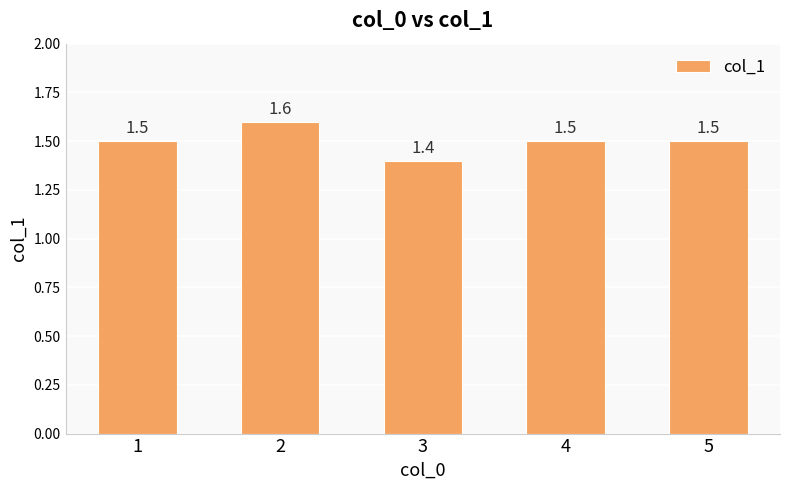

What is the difference between the values at 2 and 3?

0.2